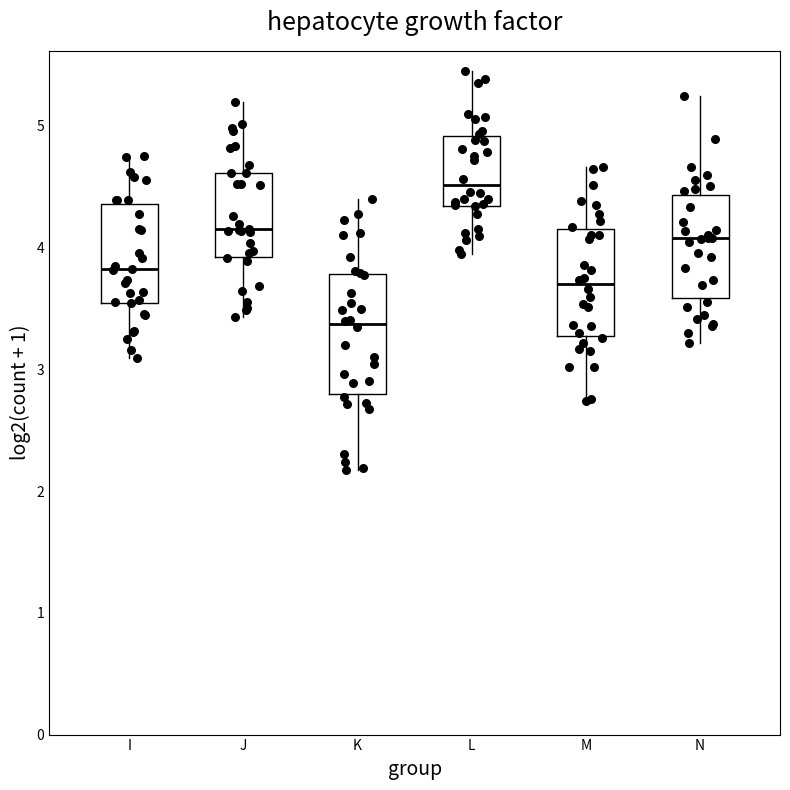

Reading left to right, read every box against the y-axis: the position of its median line, the range the box covers, and the ends of its whiskers. The values are not printed on the chart, so give them approximately, as read against the axis.

I: median 3.8, box 3.5 to 4.4, whiskers 3.1 to 4.8
J: median 4.2, box 3.9 to 4.6, whiskers 3.4 to 5.2
K: median 3.4, box 2.8 to 3.8, whiskers 2.2 to 4.4
L: median 4.5, box 4.3 to 4.9, whiskers 3.9 to 5.5
M: median 3.7, box 3.3 to 4.2, whiskers 2.7 to 4.7
N: median 4.1, box 3.6 to 4.4, whiskers 3.2 to 5.2